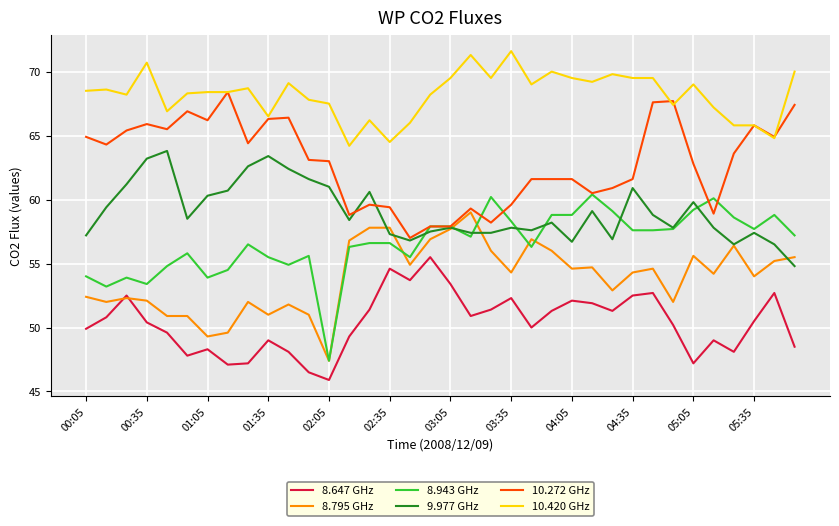

What is the highest value of the 8.943 GHz series?

60.4